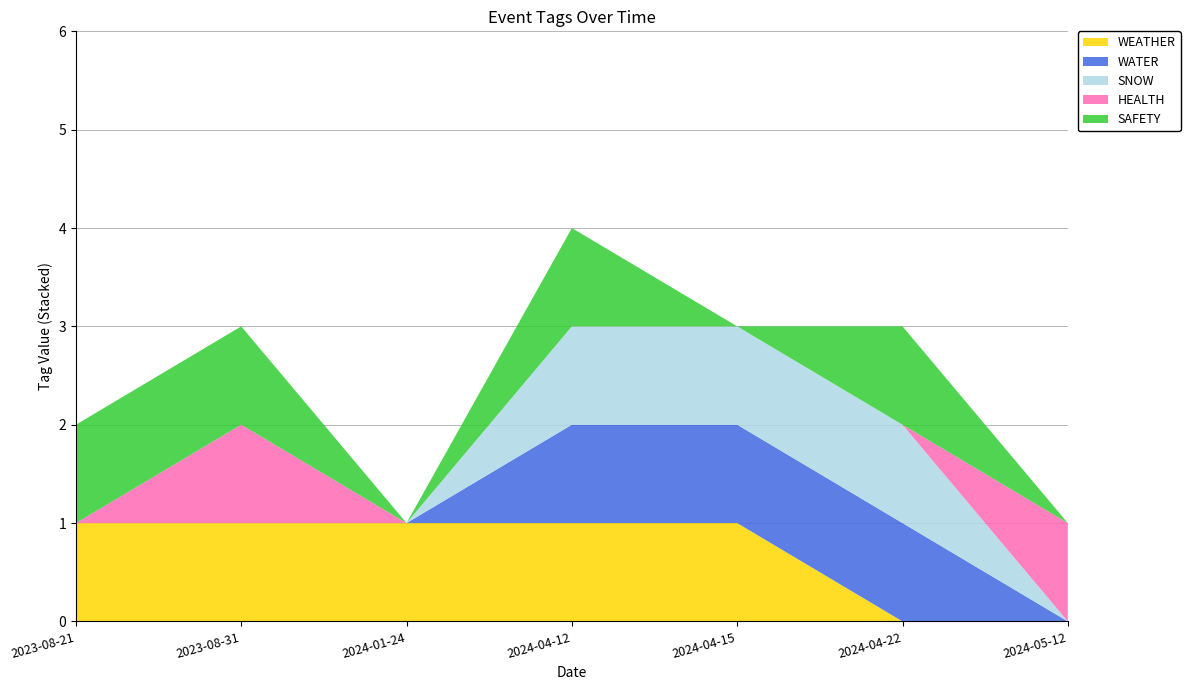

Reading left to right, list all the values displayed in this chart.

WEATHER: 1	1	1	1	1	0	0
WATER: 0	0	0	1	1	1	0
SNOW: 0	0	0	1	1	1	0
HEALTH: 0	1	0	0	0	0	1
SAFETY: 1	1	0	1	0	1	0